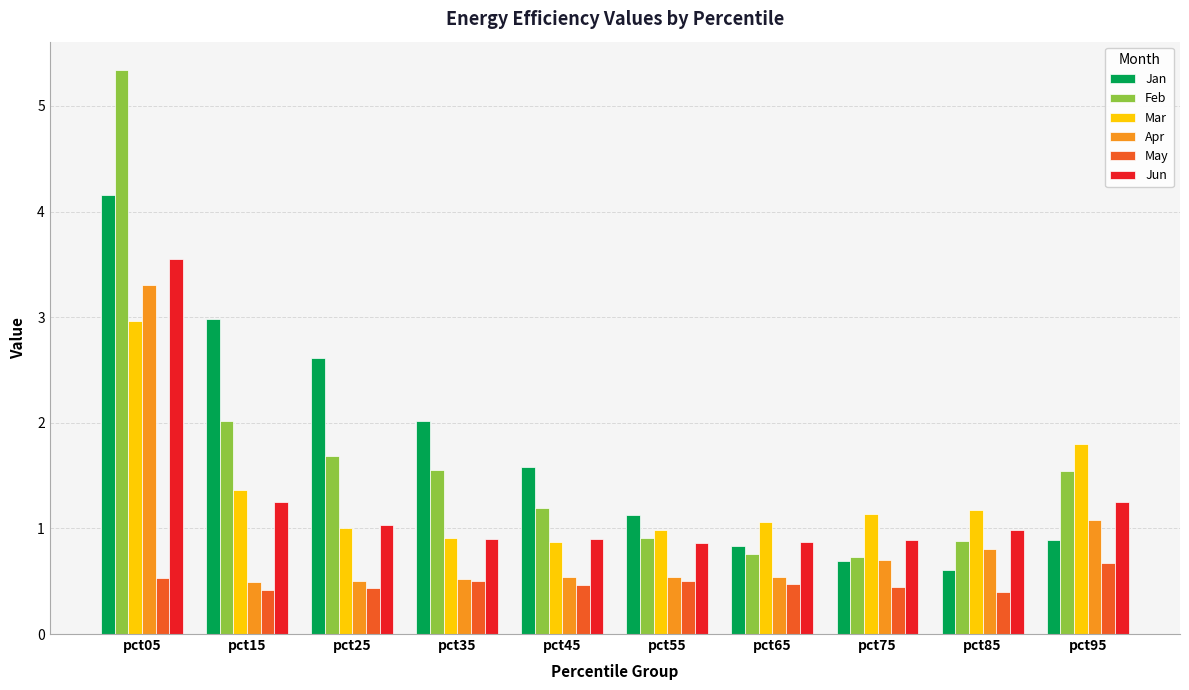

List the series in order of their peak value, lowest first.

May, Mar, Apr, Jun, Jan, Feb